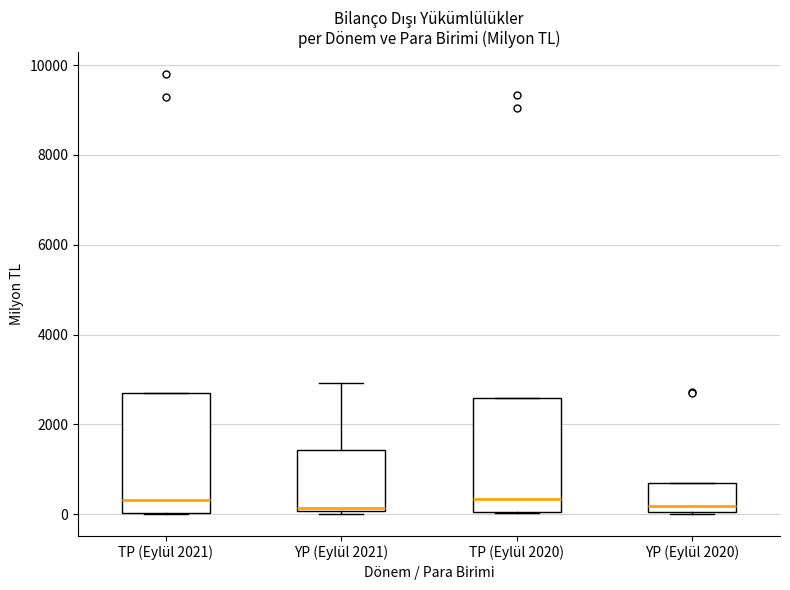

Reading left to right, transcribe this box plot: for each box, give where its median line is, the range the box spans, and where its two whiskers end, as read against the y-axis. The values are not printed on the chart, so give them approximately, as read against the axis.

TP (Eylül 2021): median 400, box 0 to 2800, whiskers 0 to 2800
YP (Eylül 2021): median 200, box 0 to 1400, whiskers 0 to 3000
TP (Eylül 2020): median 400, box 0 to 2600, whiskers 0 to 2600
YP (Eylül 2020): median 200, box 0 to 600, whiskers 0 to 600